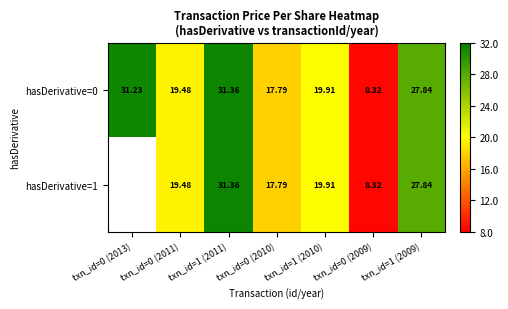

Which series has the widest spread of values?

hasDerivative=0